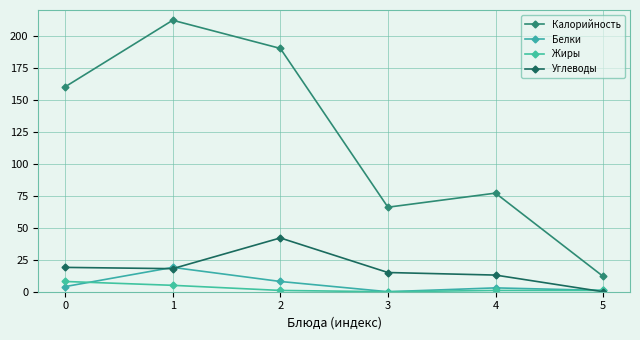

The Углеводы series shows 19 at 0. True or false?

True